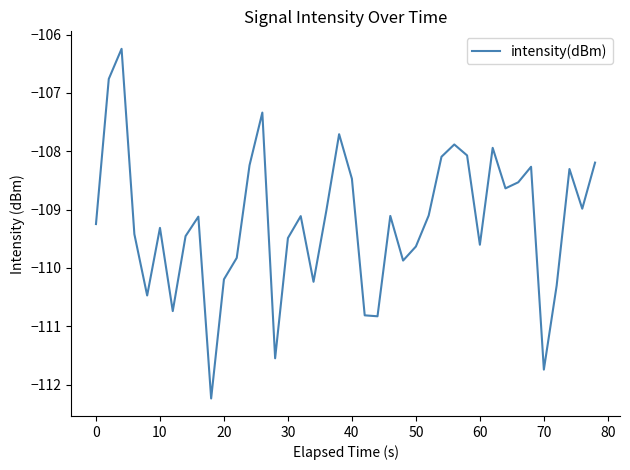

What is the minimum value shown in the chart?

-112.2